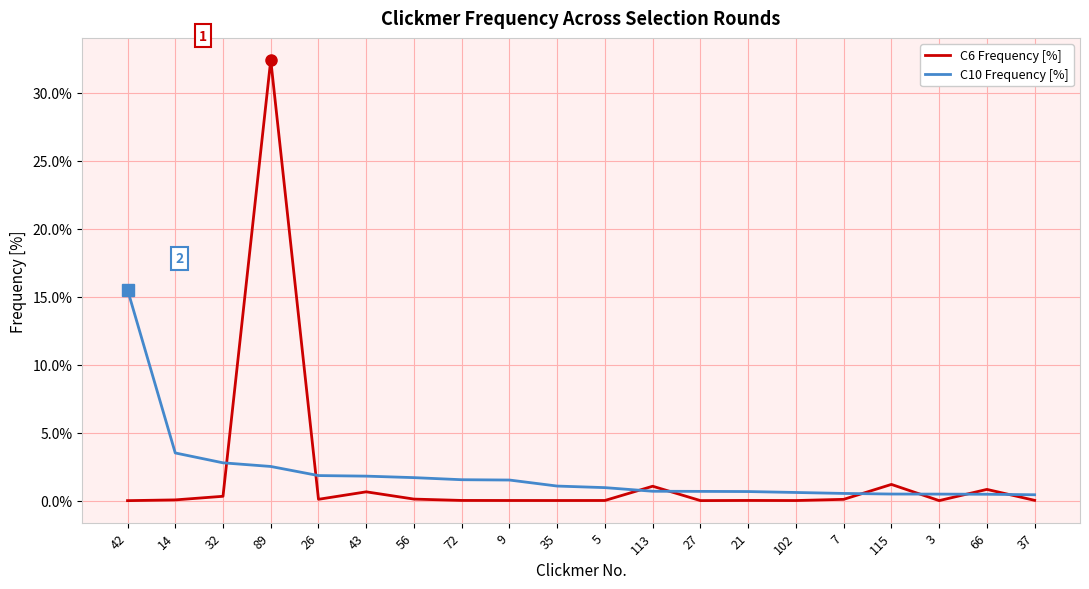

What is the average value of the C6 Frequency [%] series?

1.8